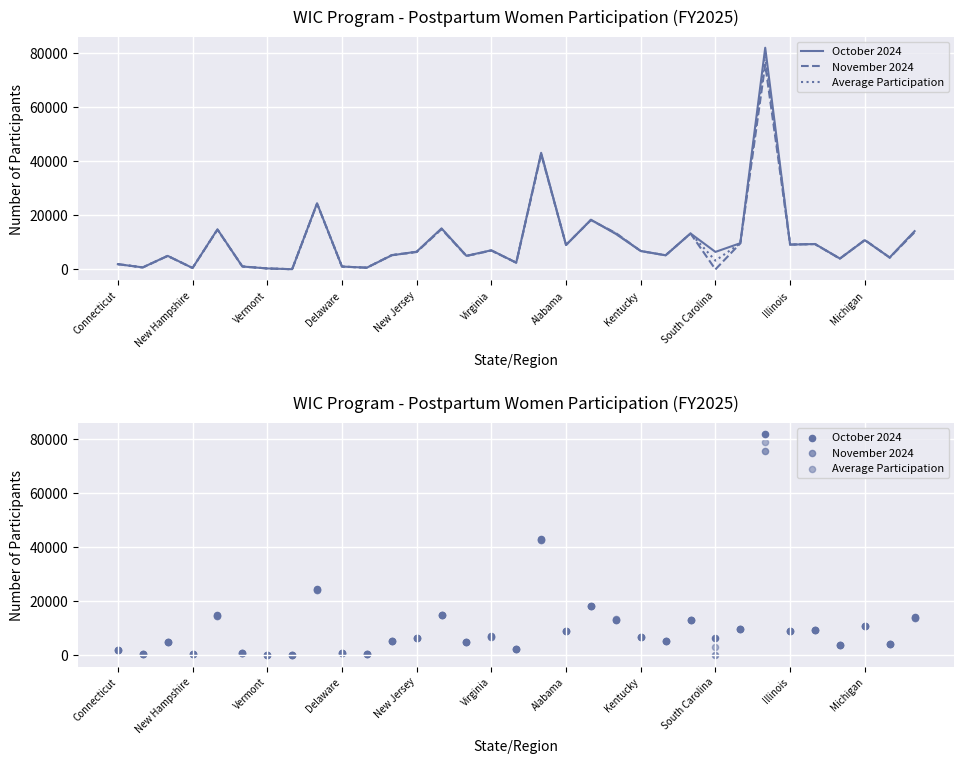

What is the total value across all series at Alabama?

27138.0